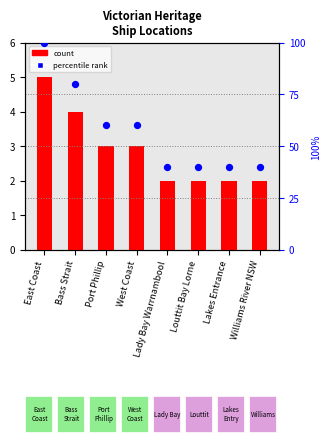

What is the total value across all series at Port Phillip?

63